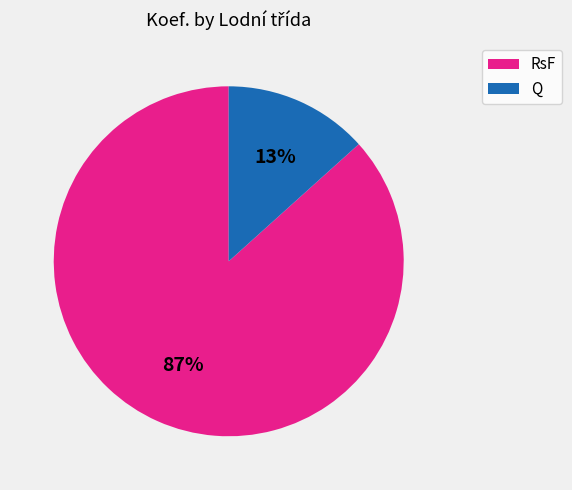

Is there any slice that represents more than half of the pie?

Yes